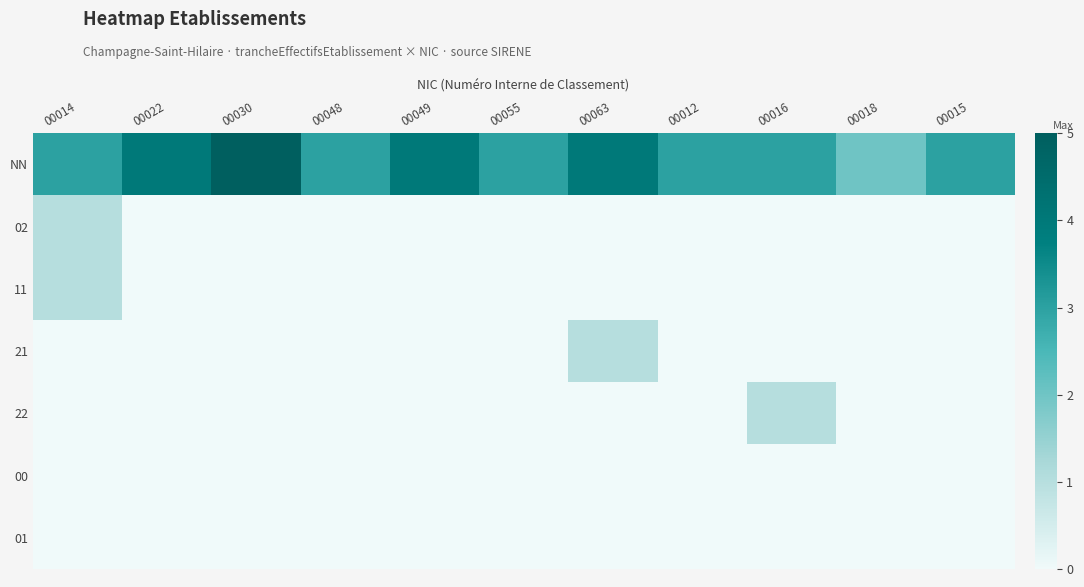

Count the number of data series in this chart.

7